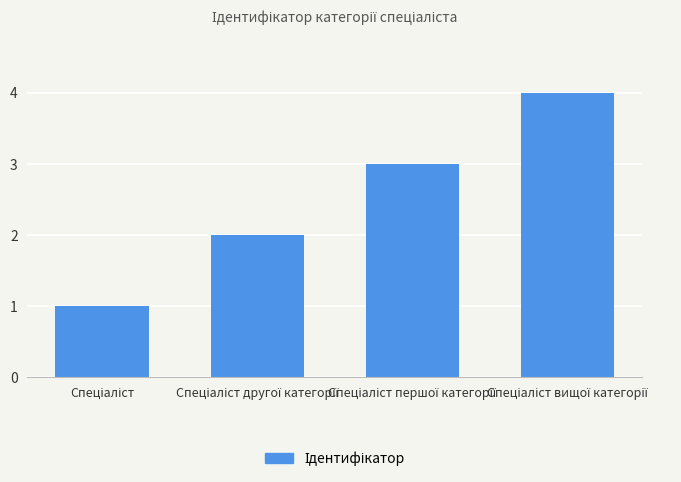

Count the number of categories in the chart.

4